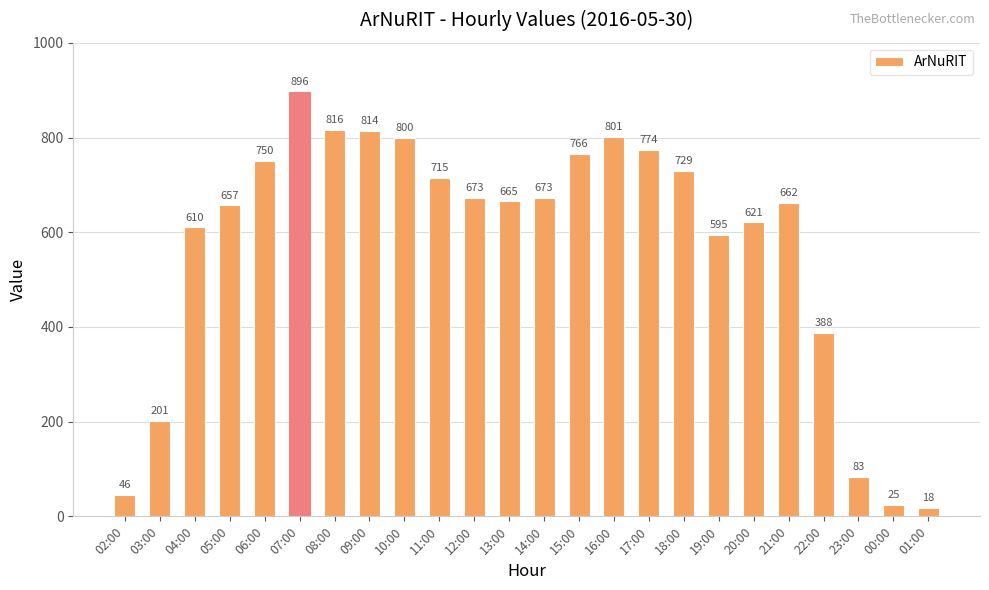

Between 03:00 and 05:00, which is larger?

05:00